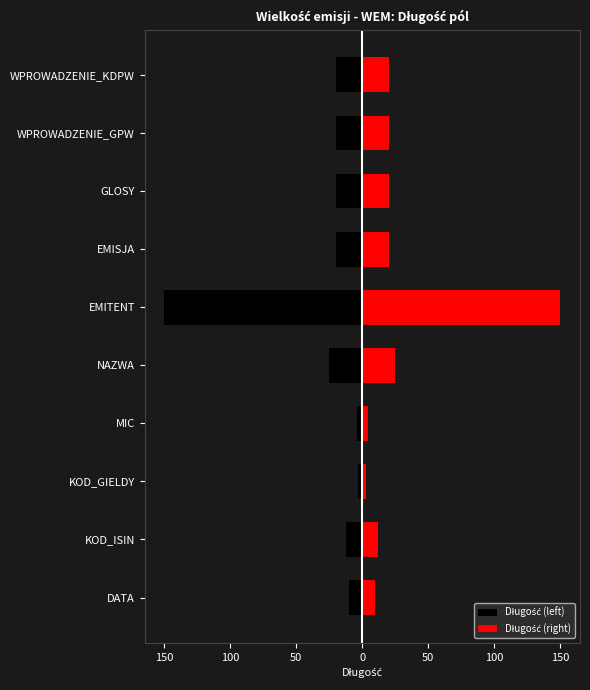

Reading right to left, transcribe all the data shown in this chart.

Długość (left): -20	-20	-20	-20	-150	-25	-4	-3	-12	-10
Długość (right): 20	20	20	20	150	25	4	3	12	10